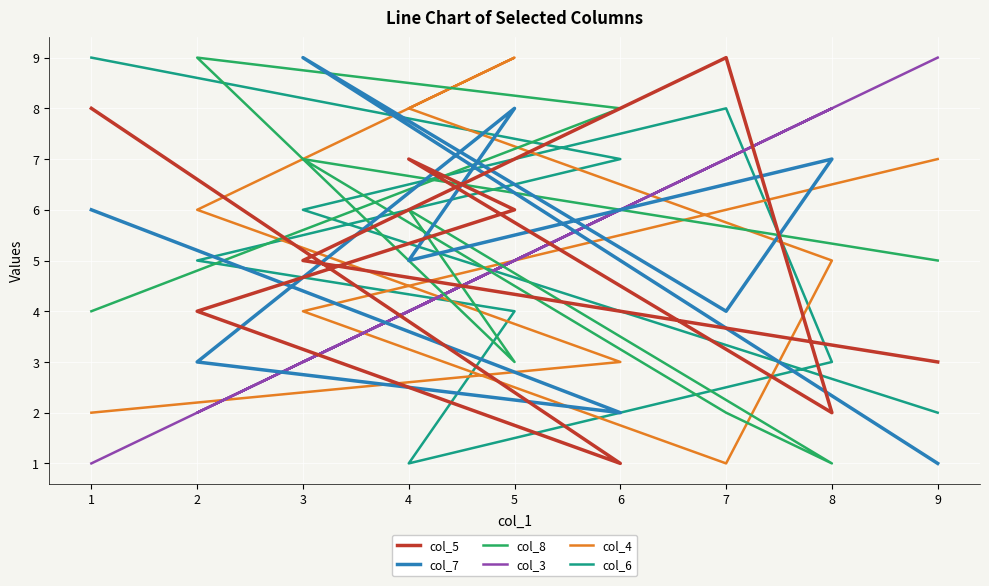

Which series has the largest total across all categories?

col_5